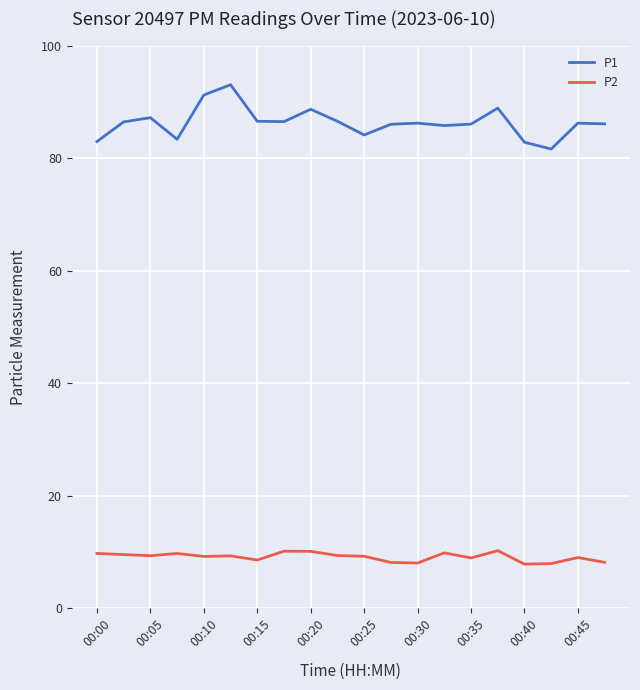

True or false: P2 and P1 intersect in this chart.

False